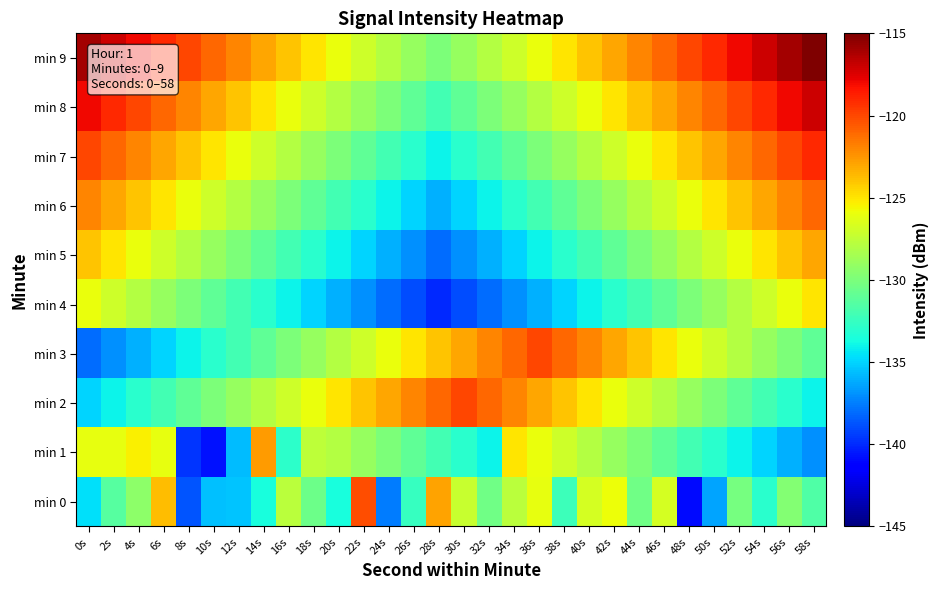

At which category is the sum across all series the highest?

58s